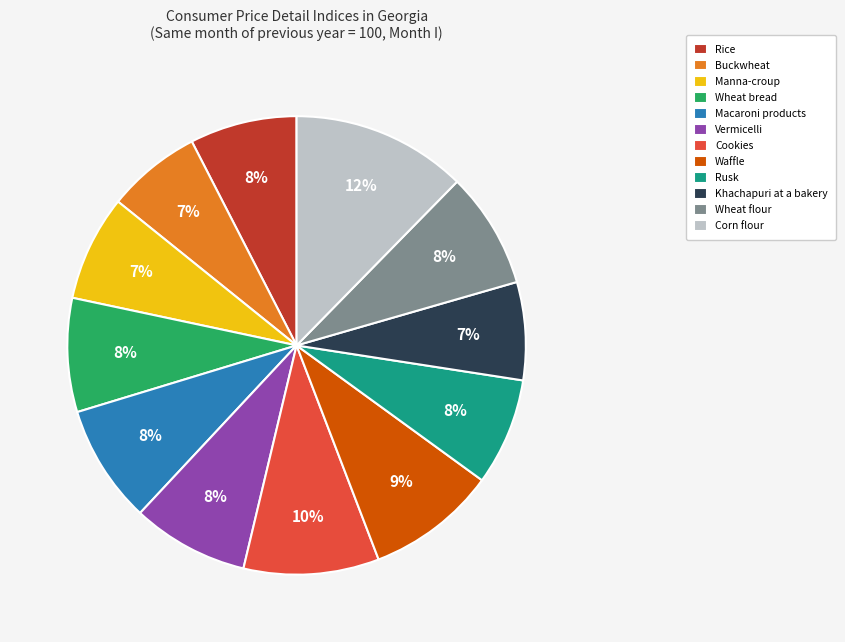

Which has a higher value, Corn flour or Macaroni products?

Corn flour